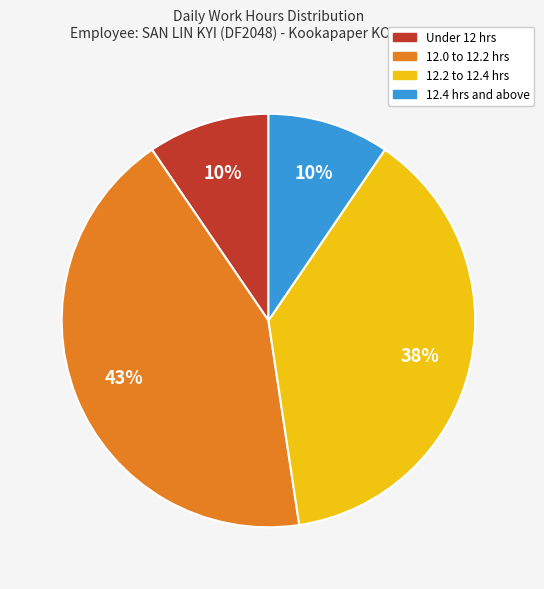

To the nearest percent, what is the average slice percentage?

25%